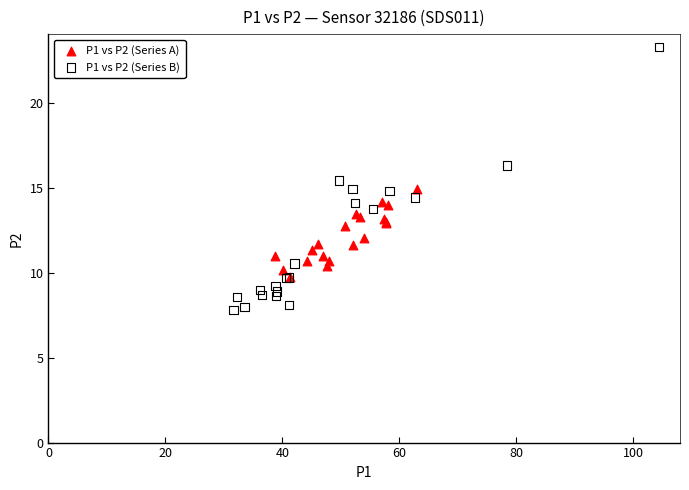

What are all the series names shown in the legend?

P1 vs P2 (Series A), P1 vs P2 (Series B)